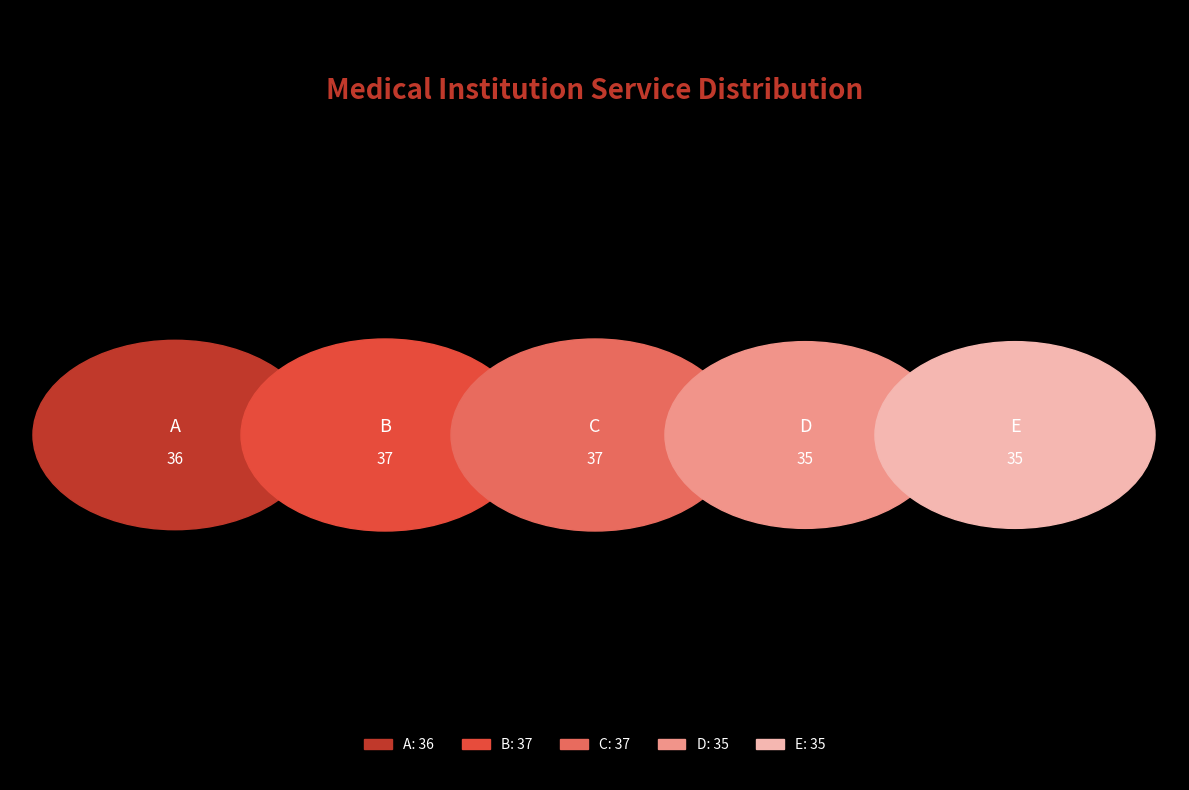

Which category has the smallest portion of the pie?

D